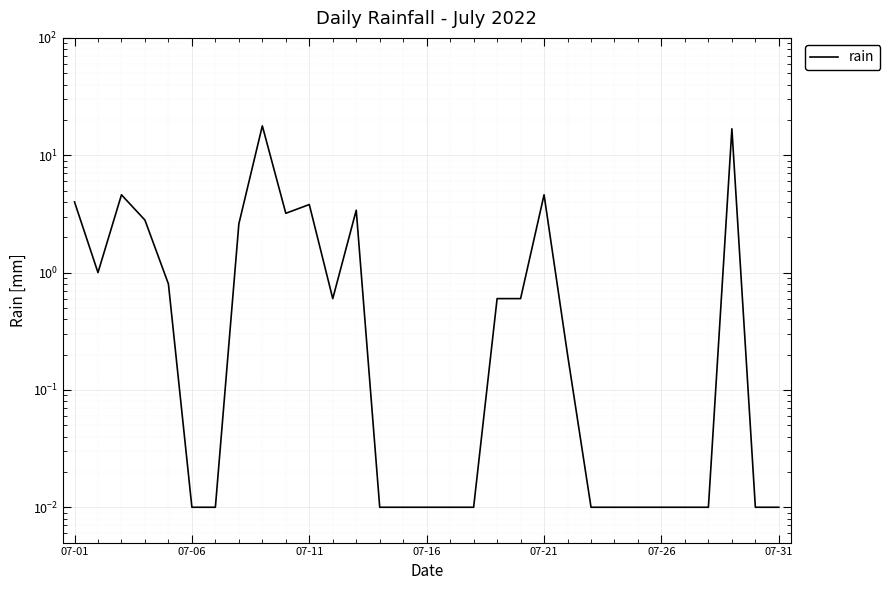

What is the greatest value displayed?

17.8